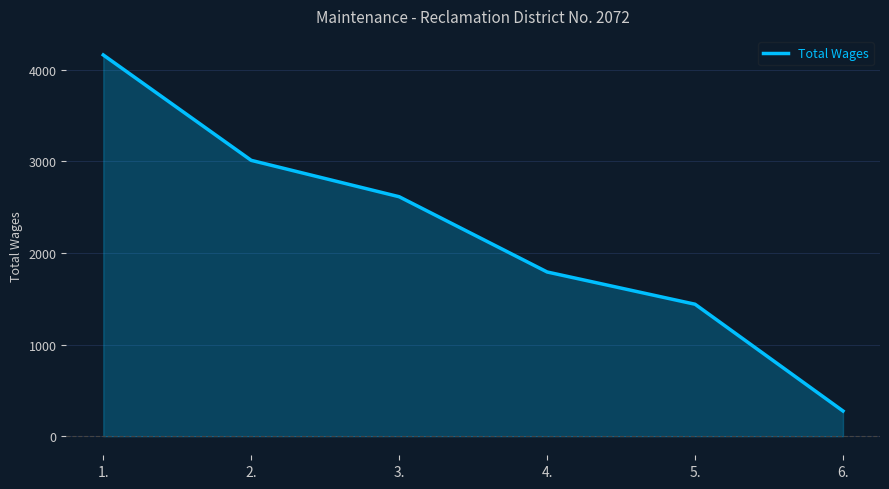

At which category does the chart reach its peak across all series?

1.